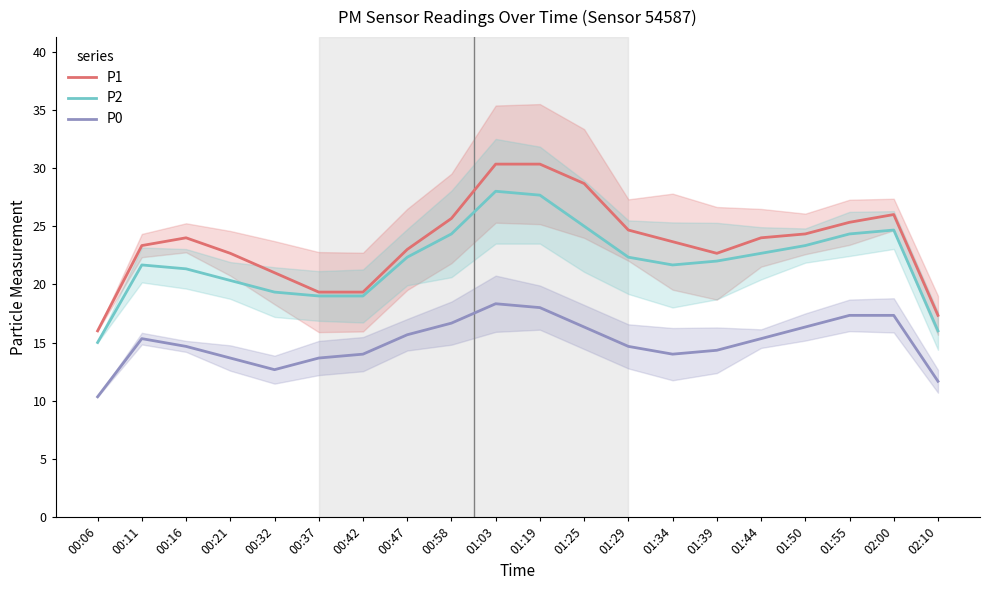

Reading left to right, what are all the values shown in this chart?

P1: 00:06=16.0	00:11=23.3	00:16=24.0	00:21=22.7	00:32=21.0	00:37=19.3	00:42=19.3	00:47=23.0	00:58=25.7	01:03=30.3	01:19=30.3	01:25=28.7	01:29=24.7	01:34=23.7	01:39=22.7	01:44=24.0	01:50=24.3	01:55=25.3	02:00=26.0	02:10=17.3
P2: 00:06=15.0	00:11=21.7	00:16=21.3	00:21=20.3	00:32=19.3	00:37=19.0	00:42=19.0	00:47=22.3	00:58=24.3	01:03=28.0	01:19=27.7	01:25=25.0	01:29=22.3	01:34=21.7	01:39=22.0	01:44=22.7	01:50=23.3	01:55=24.3	02:00=24.7	02:10=16.0
P0: 00:06=10.3	00:11=15.3	00:16=14.7	00:21=13.7	00:32=12.7	00:37=13.7	00:42=14.0	00:47=15.7	00:58=16.7	01:03=18.3	01:19=18.0	01:25=16.3	01:29=14.7	01:34=14.0	01:39=14.3	01:44=15.3	01:50=16.3	01:55=17.3	02:00=17.3	02:10=11.7